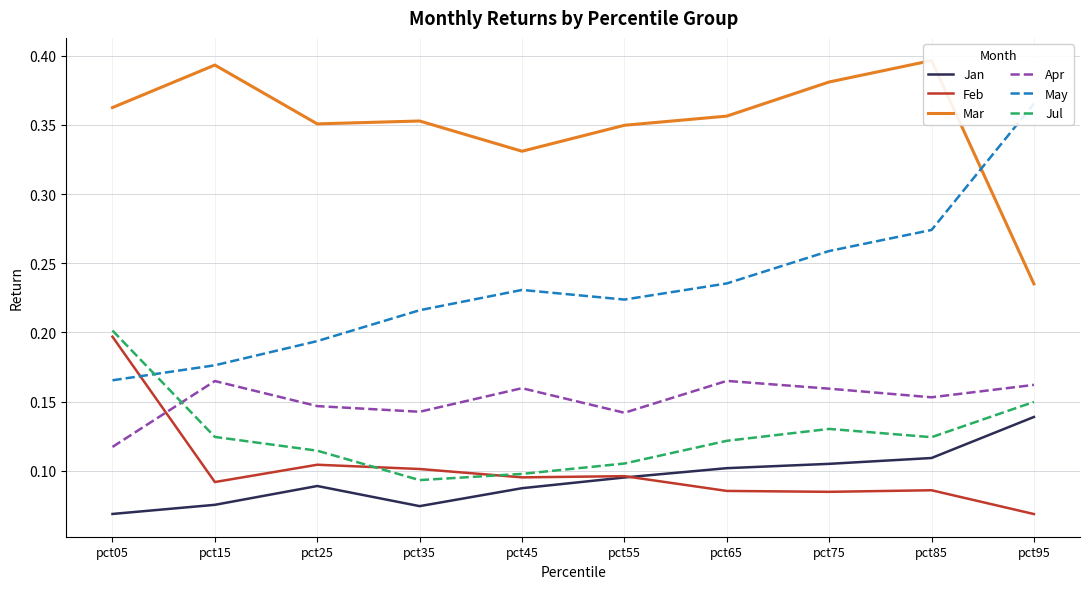

True or false: Apr has more than 2 interior local peaks.

True